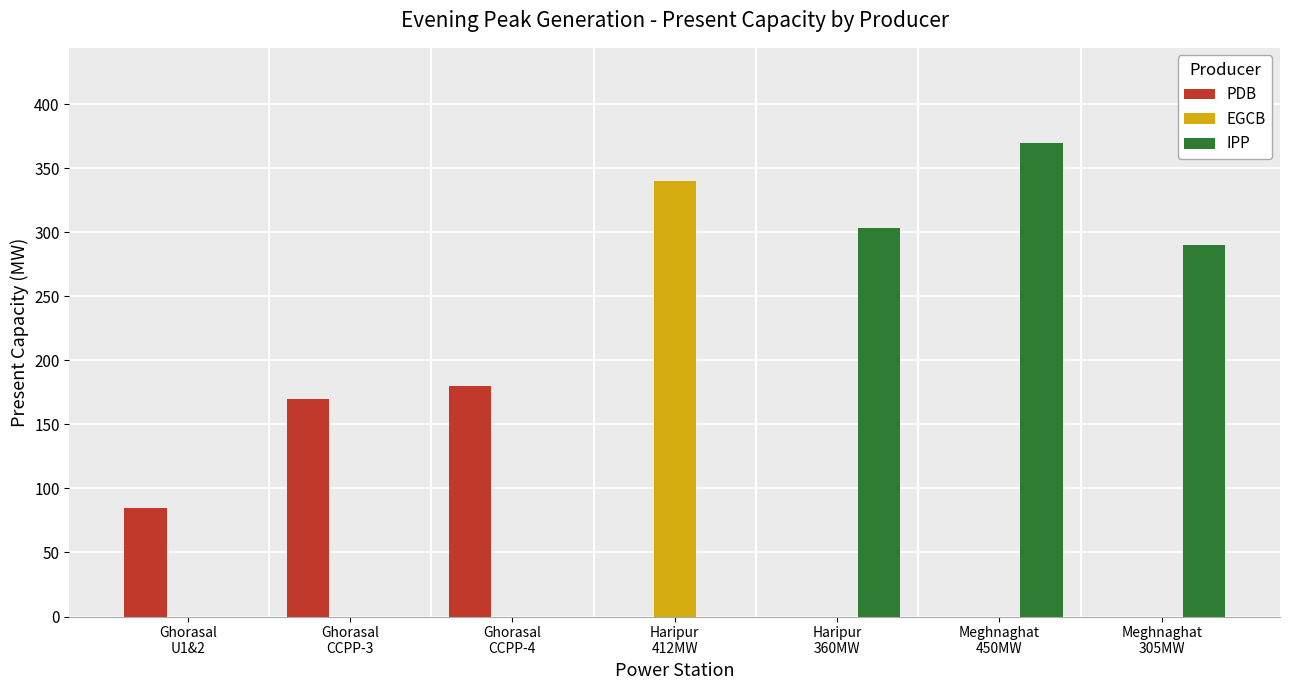

Reading left to right, transcribe all the data shown in this chart.

PDB: Ghorasal
U1&2=85	Ghorasal
CCPP-3=170	Ghorasal
CCPP-4=180	Haripur
412MW=0	Haripur
360MW=0	Meghnaghat
450MW=0	Meghnaghat
305MW=0
EGCB: Ghorasal
U1&2=0	Ghorasal
CCPP-3=0	Ghorasal
CCPP-4=0	Haripur
412MW=340	Haripur
360MW=0	Meghnaghat
450MW=0	Meghnaghat
305MW=0
IPP: Ghorasal
U1&2=0	Ghorasal
CCPP-3=0	Ghorasal
CCPP-4=0	Haripur
412MW=0	Haripur
360MW=303	Meghnaghat
450MW=370	Meghnaghat
305MW=290